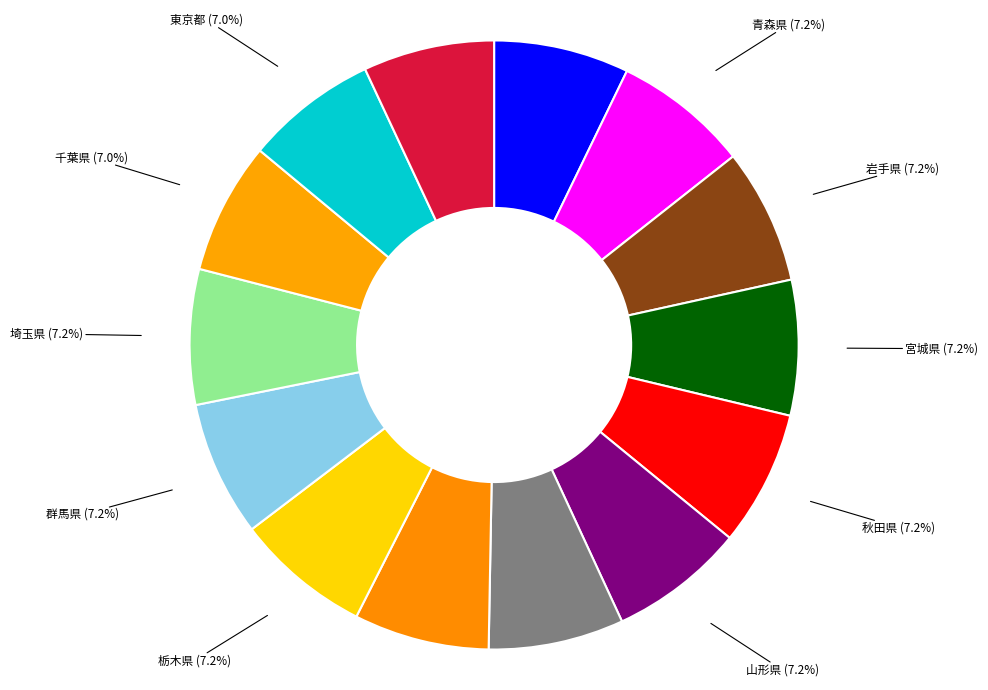

How many segments does this pie chart have?

14